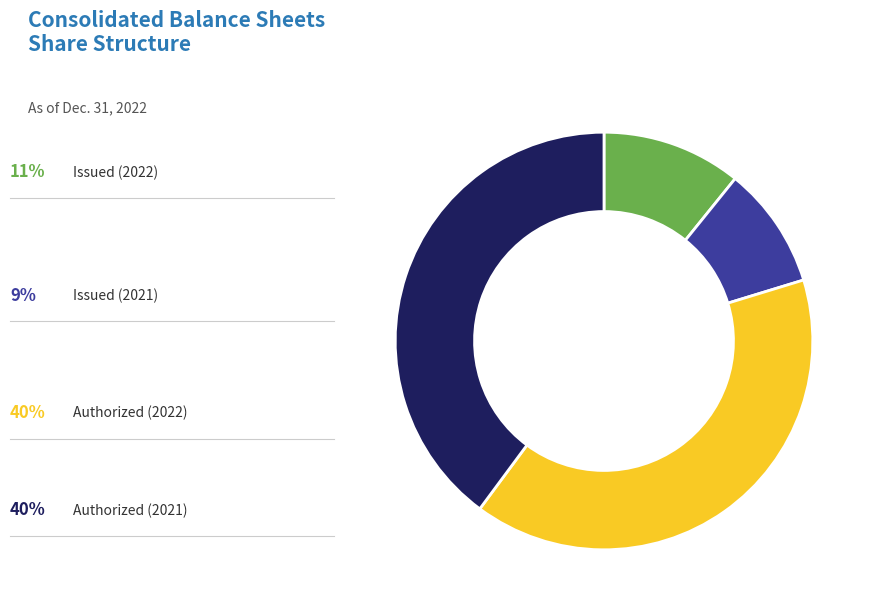

Is there any slice that represents more than half of the pie?

No